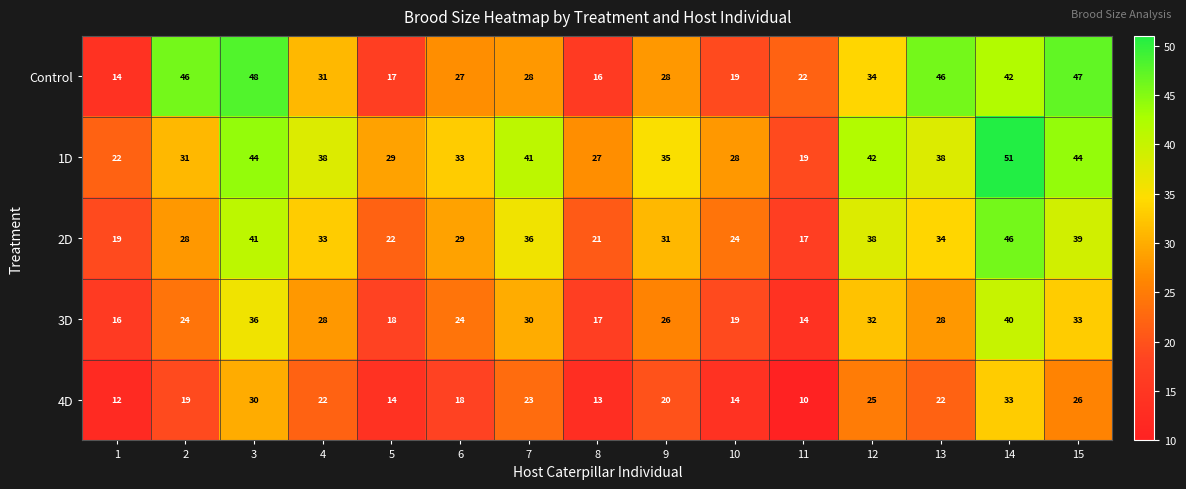

Where does the 2D series first go above 31?

3